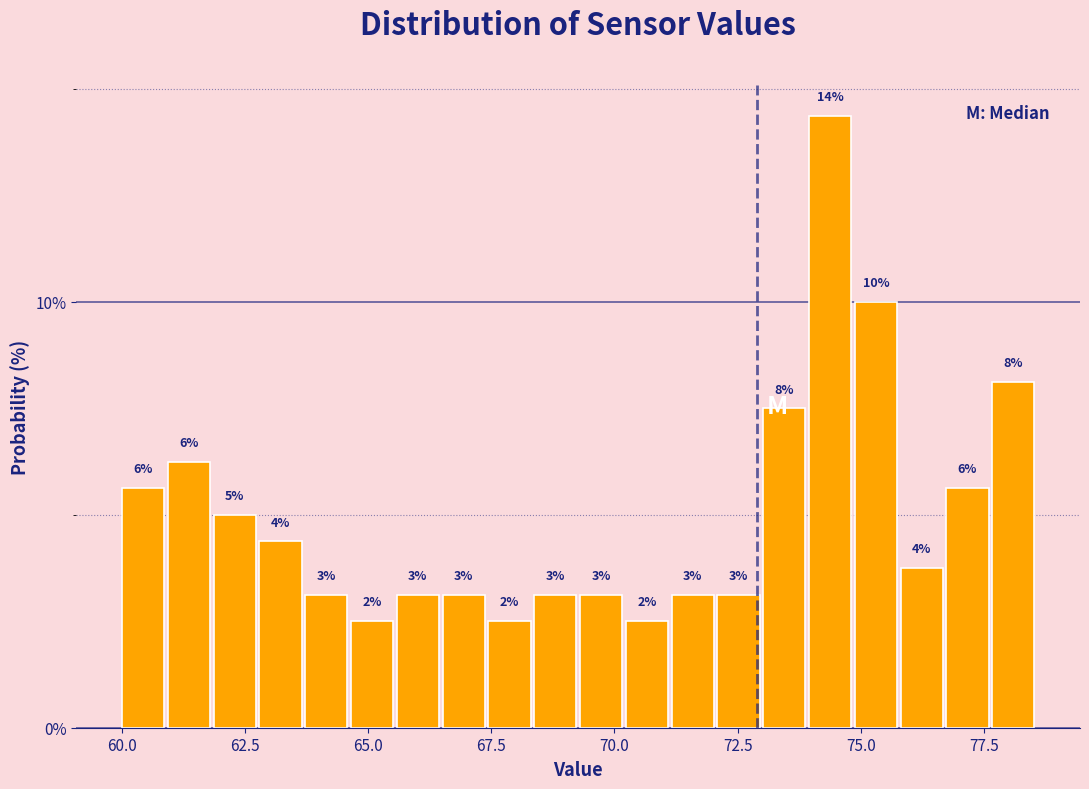

Read against the x-axis, roughly where is the centre of the tallest bar?

74.5